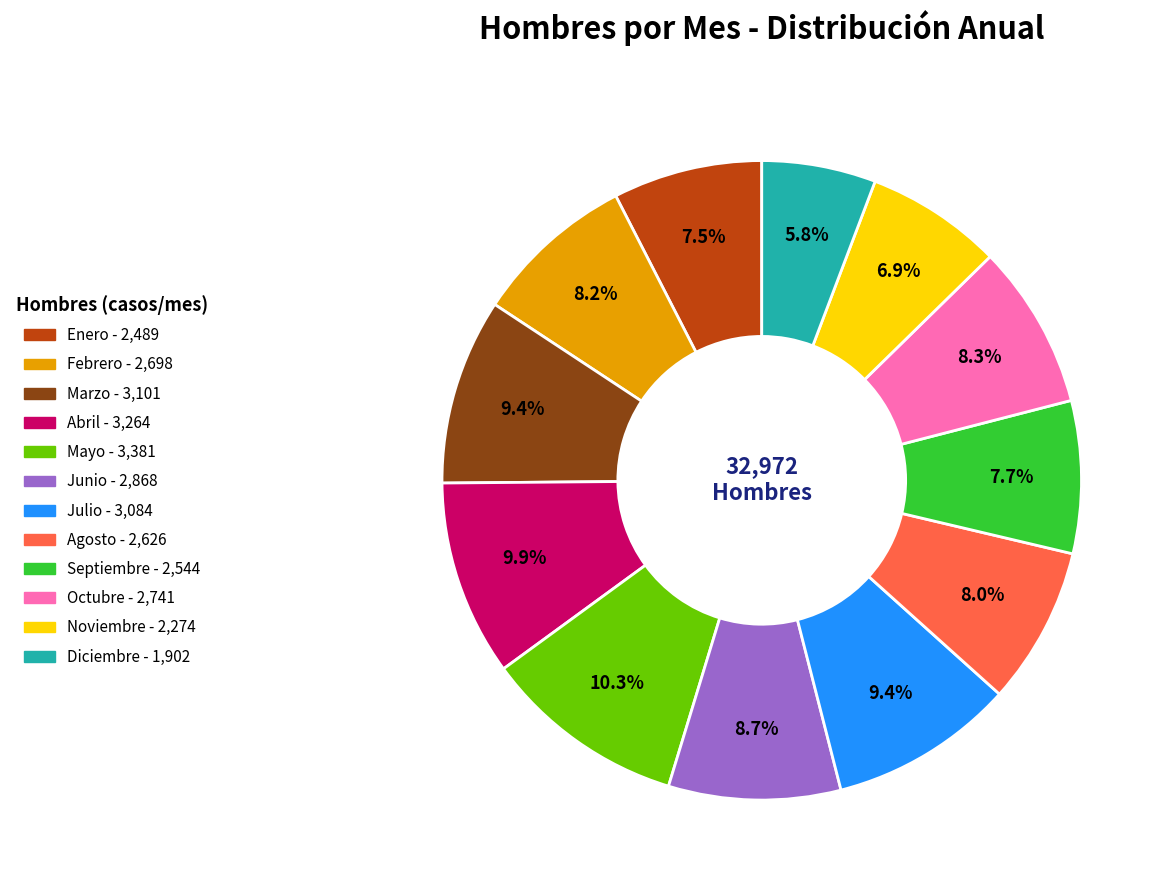

To the nearest percent, what is the average slice percentage?

8%